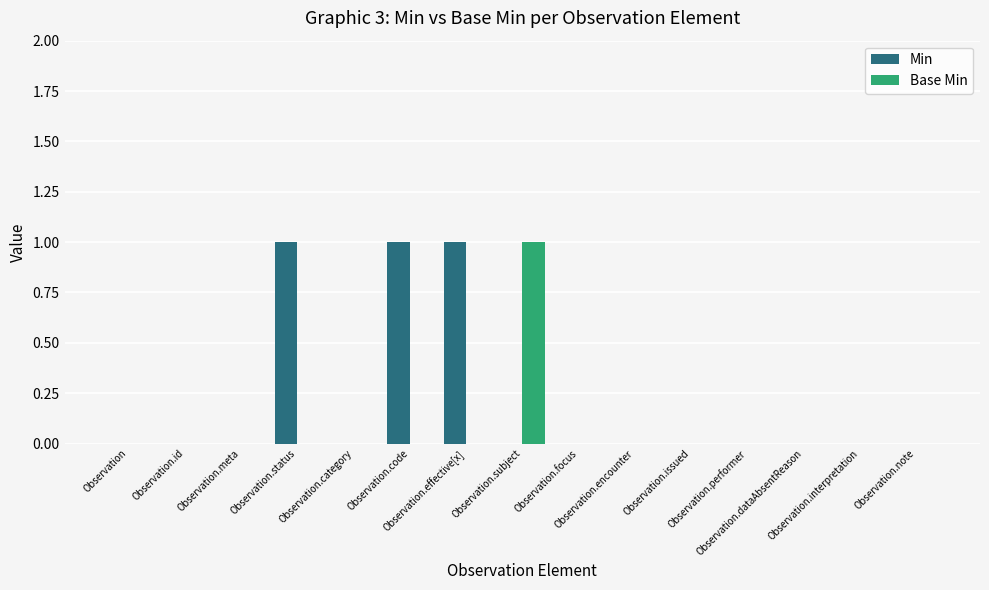

What is the spread (max minus min) of values at Observation.status?

1